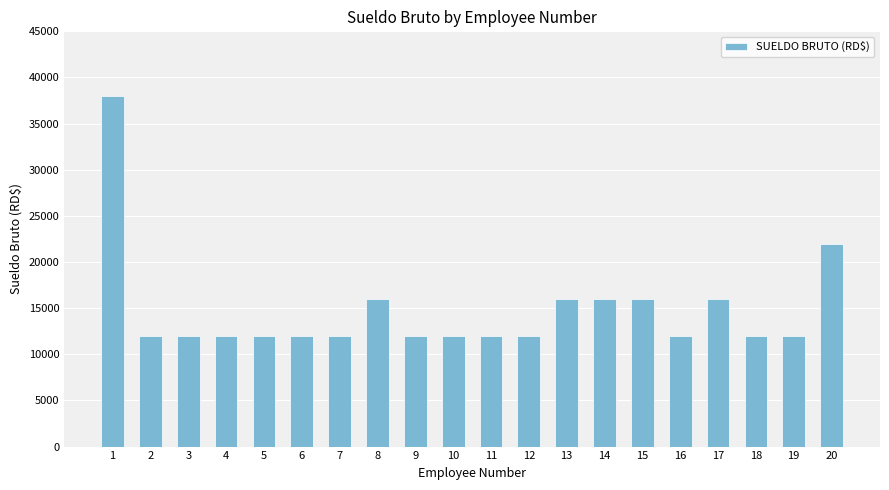

The value at 3 is 12000. True or false?

True